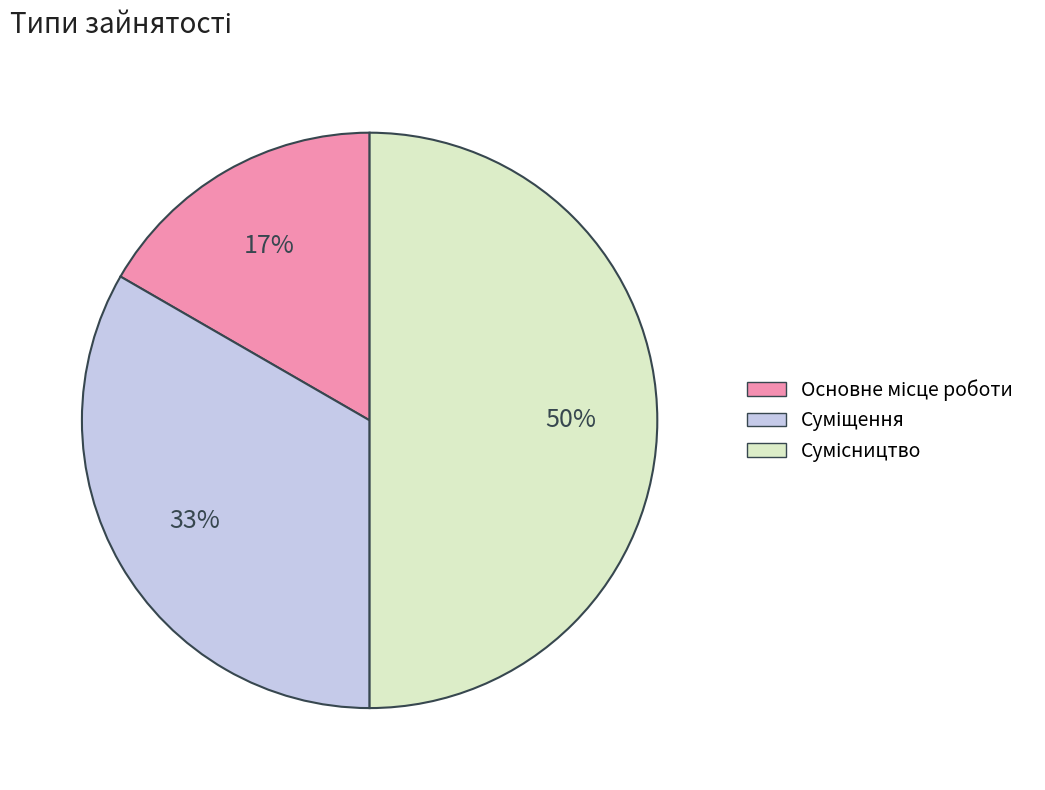

To the nearest percent, what is the average slice percentage?

33%